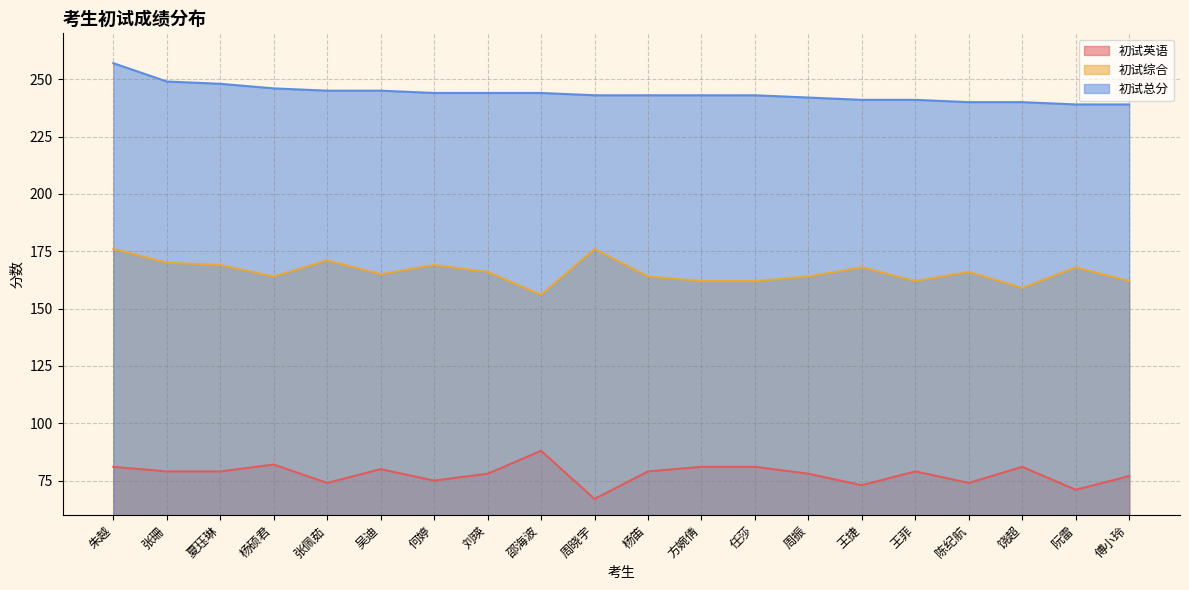

What is the minimum value shown in the chart?

67